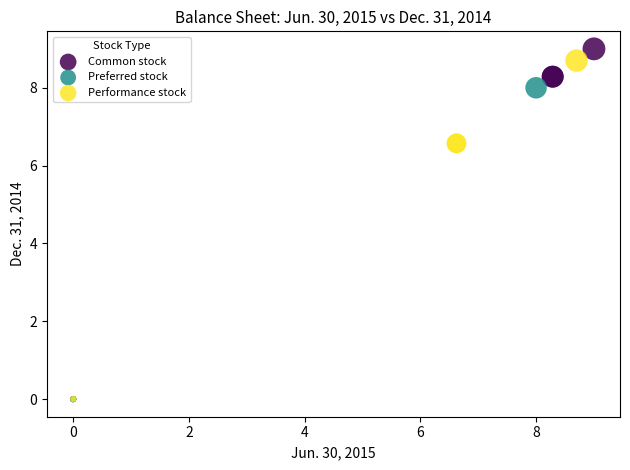

Which series has the largest Y range (max minus min)?

Common stock